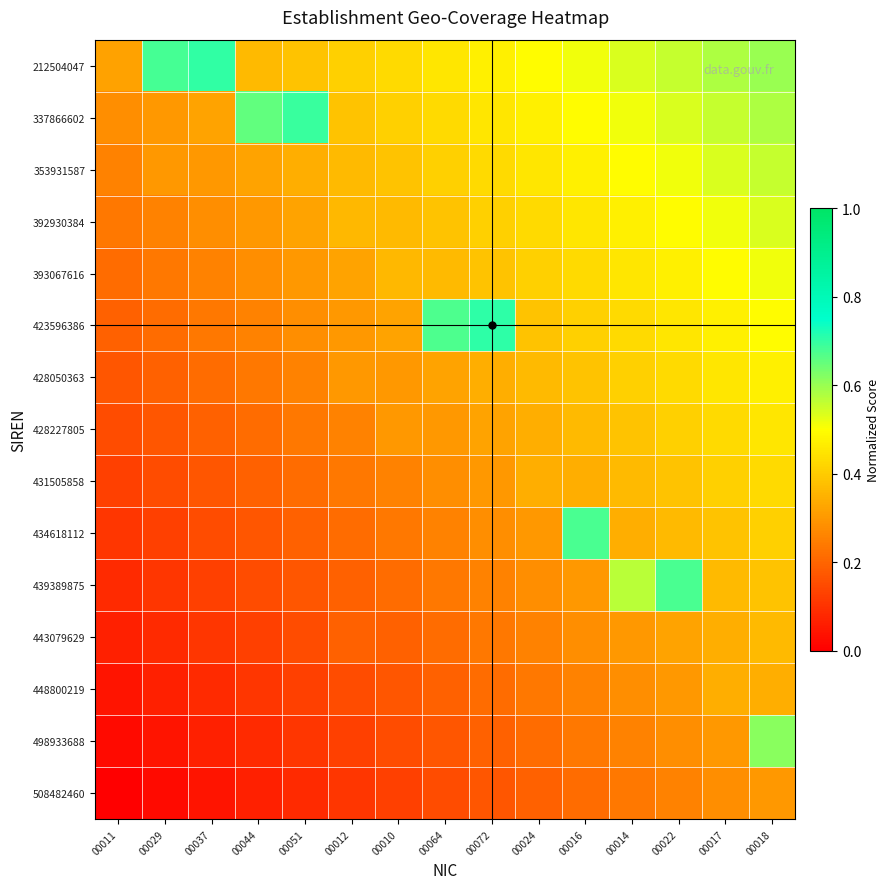

Reading left to right, extract all data points from this chart.

212504047: 00011=0.3	00029=0.7	00037=0.7	00044=0.4	00051=0.4	00012=0.4	00010=0.4	00064=0.4	00072=0.5	00024=0.5	00016=0.5	00014=0.5	00022=0.6	00017=0.6	00018=0.6
337866602: 00011=0.3	00029=0.3	00037=0.3	00044=0.7	00051=0.7	00012=0.4	00010=0.4	00064=0.4	00072=0.4	00024=0.5	00016=0.5	00014=0.5	00022=0.5	00017=0.6	00018=0.6
353931587: 00011=0.3	00029=0.3	00037=0.3	00044=0.3	00051=0.3	00012=0.4	00010=0.4	00064=0.4	00072=0.4	00024=0.4	00016=0.5	00014=0.5	00022=0.5	00017=0.5	00018=0.6
392930384: 00011=0.2	00029=0.3	00037=0.3	00044=0.3	00051=0.3	00012=0.4	00010=0.4	00064=0.4	00072=0.4	00024=0.4	00016=0.4	00014=0.5	00022=0.5	00017=0.5	00018=0.5
393067616: 00011=0.2	00029=0.2	00037=0.3	00044=0.3	00051=0.3	00012=0.3	00010=0.4	00064=0.4	00072=0.4	00024=0.4	00016=0.4	00014=0.4	00022=0.5	00017=0.5	00018=0.5
423596386: 00011=0.2	00029=0.2	00037=0.2	00044=0.3	00051=0.3	00012=0.3	00010=0.3	00064=0.7	00072=0.7	00024=0.4	00016=0.4	00014=0.4	00022=0.4	00017=0.5	00018=0.5
428050363: 00011=0.2	00029=0.2	00037=0.2	00044=0.2	00051=0.3	00012=0.3	00010=0.3	00064=0.3	00072=0.3	00024=0.4	00016=0.4	00014=0.4	00022=0.4	00017=0.4	00018=0.5
428227805: 00011=0.1	00029=0.2	00037=0.2	00044=0.2	00051=0.2	00012=0.3	00010=0.3	00064=0.3	00072=0.3	00024=0.3	00016=0.4	00014=0.4	00022=0.4	00017=0.4	00018=0.4
431505858: 00011=0.1	00029=0.1	00037=0.2	00044=0.2	00051=0.2	00012=0.2	00010=0.3	00064=0.3	00072=0.3	00024=0.3	00016=0.3	00014=0.4	00022=0.4	00017=0.4	00018=0.4
434618112: 00011=0.1	00029=0.1	00037=0.1	00044=0.2	00051=0.2	00012=0.2	00010=0.2	00064=0.3	00072=0.3	00024=0.3	00016=0.7	00014=0.3	00022=0.4	00017=0.4	00018=0.4
439389875: 00011=0.1	00029=0.1	00037=0.1	00044=0.1	00051=0.2	00012=0.2	00010=0.2	00064=0.2	00072=0.3	00024=0.3	00016=0.3	00014=0.6	00022=0.7	00017=0.4	00018=0.4
443079629: 00011=0.1	00029=0.1	00037=0.1	00044=0.1	00051=0.1	00012=0.2	00010=0.2	00064=0.2	00072=0.2	00024=0.3	00016=0.3	00014=0.3	00022=0.3	00017=0.3	00018=0.4
448800219: 00011=0.0	00029=0.1	00037=0.1	00044=0.1	00051=0.1	00012=0.1	00010=0.2	00064=0.2	00072=0.2	00024=0.2	00016=0.3	00014=0.3	00022=0.3	00017=0.3	00018=0.3
498933688: 00011=0.0	00029=0.0	00037=0.1	00044=0.1	00051=0.1	00012=0.1	00010=0.1	00064=0.2	00072=0.2	00024=0.2	00016=0.2	00014=0.3	00022=0.3	00017=0.3	00018=0.6
508482460: 00011=0.0	00029=0.0	00037=0.0	00044=0.1	00051=0.1	00012=0.1	00010=0.1	00064=0.1	00072=0.2	00024=0.2	00016=0.2	00014=0.2	00022=0.3	00017=0.3	00018=0.3